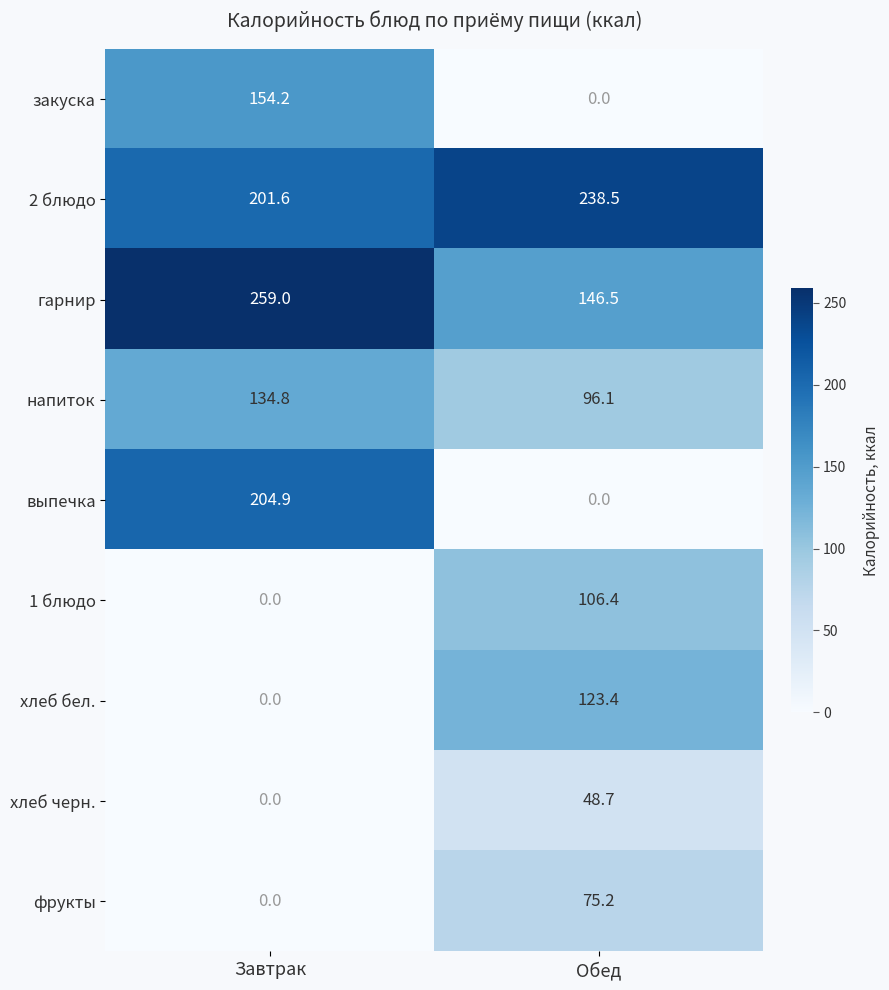

What is the sum of the выпечка values at Завтрак and Обед?

204.9